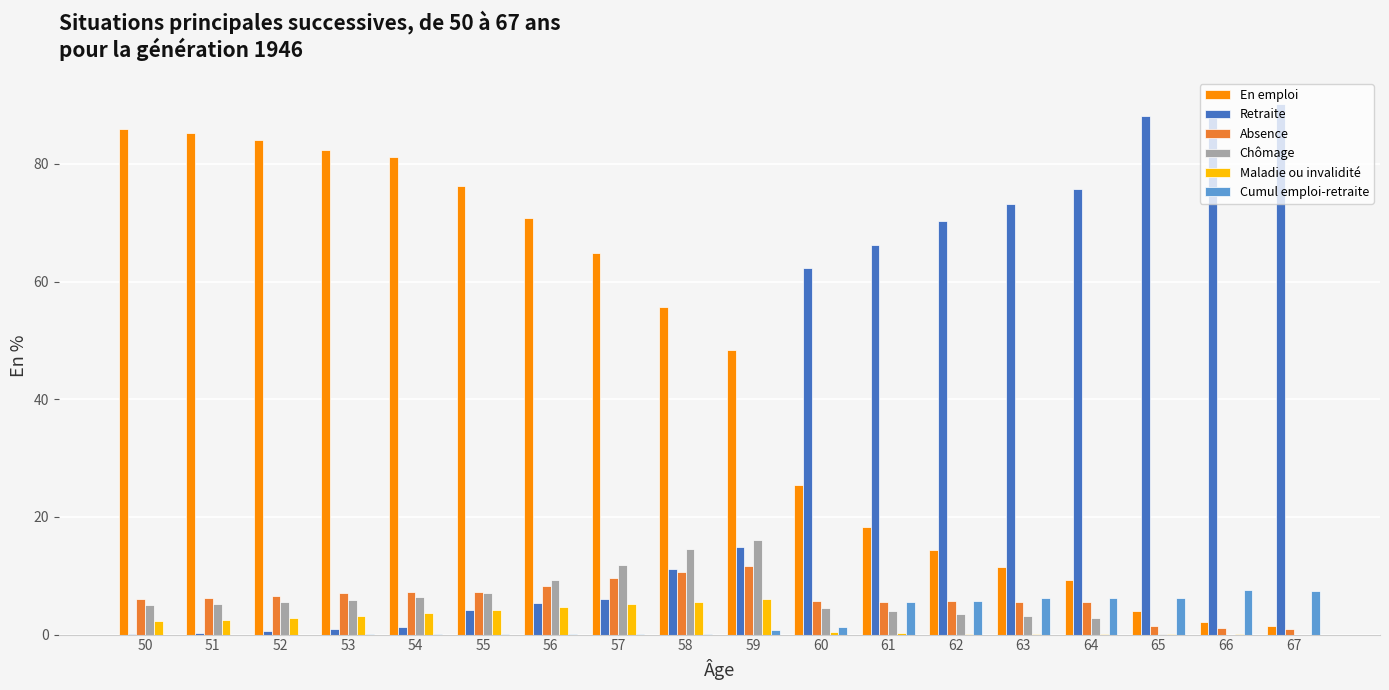

Is the value of Absence at 59 greater than the value of Chômage at 60?

Yes